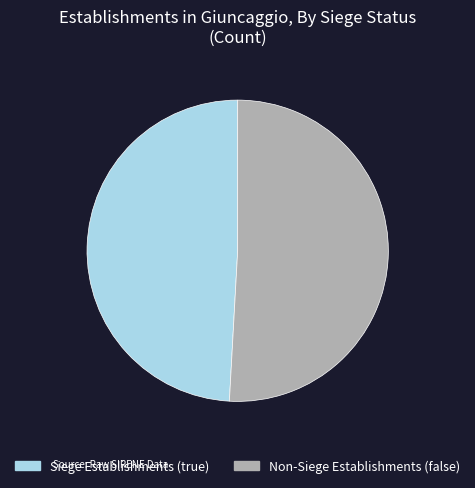

Which has a higher value, Non-Siege Establishments (false) or Siege Establishments (true)?

Non-Siege Establishments (false)